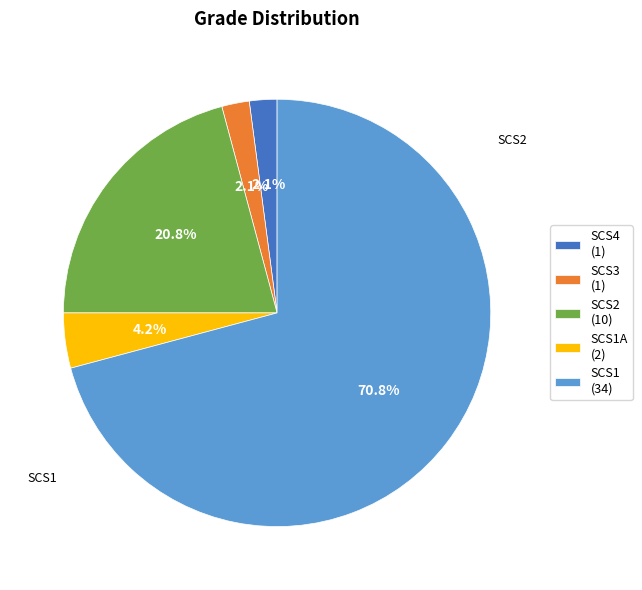

Is the sum of SCS2 (10) and SCS1A (2) greater than half?

No